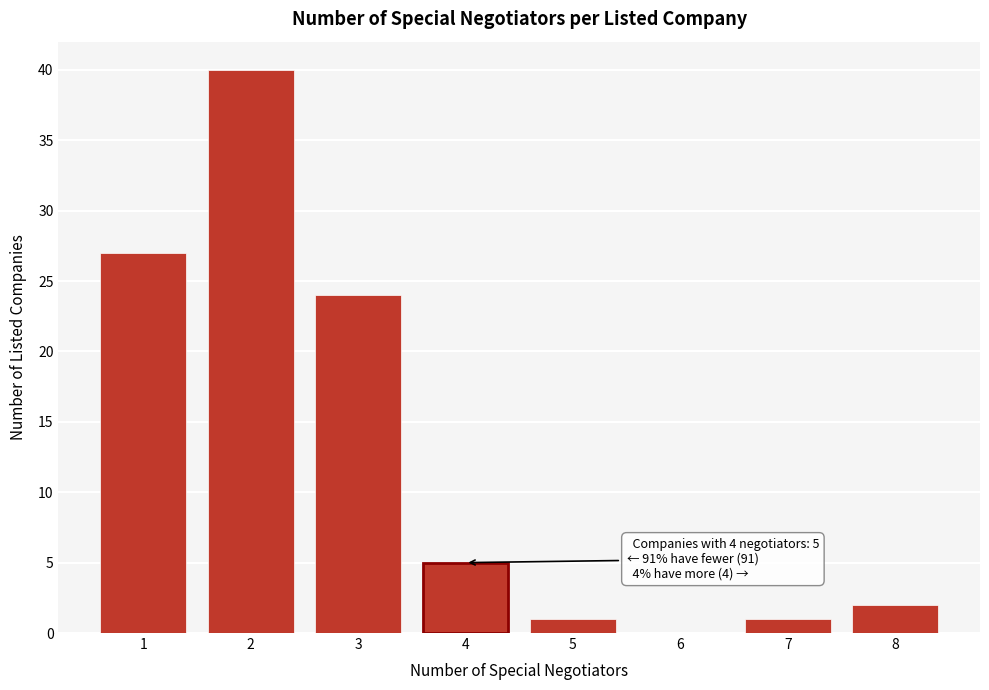

Which range on the x-axis has the tallest bar?

1.5 to 2.5